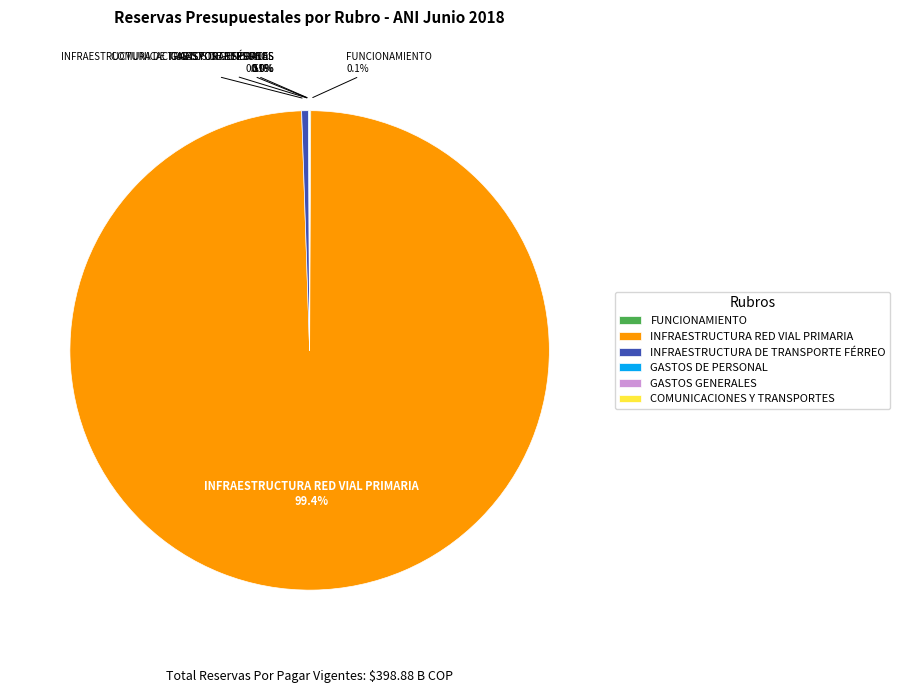

Which category has the biggest portion of the pie?

INFRAESTRUCTURA RED VIAL PRIMARIA